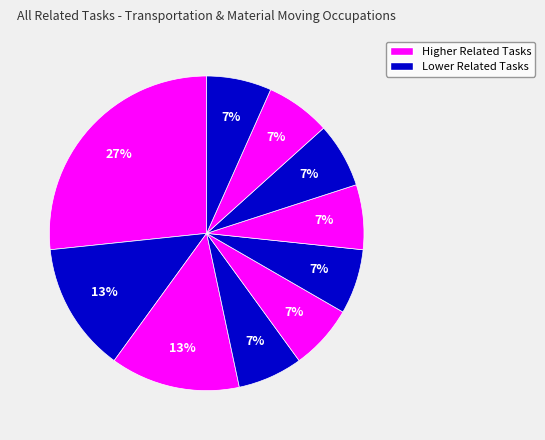

How many slices are in this pie chart?

10